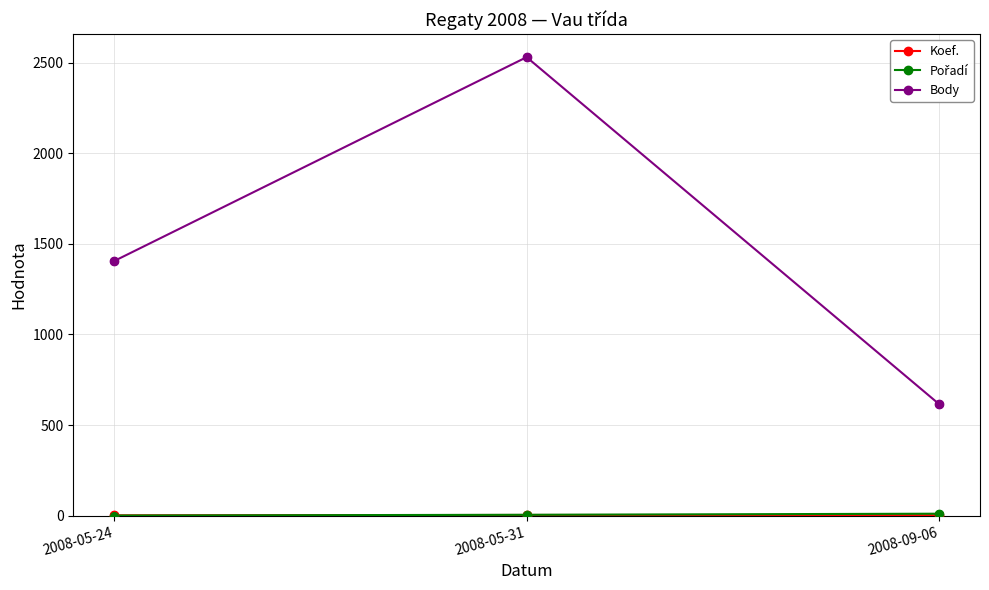

At which category is the sum across all series the highest?

2008-05-31